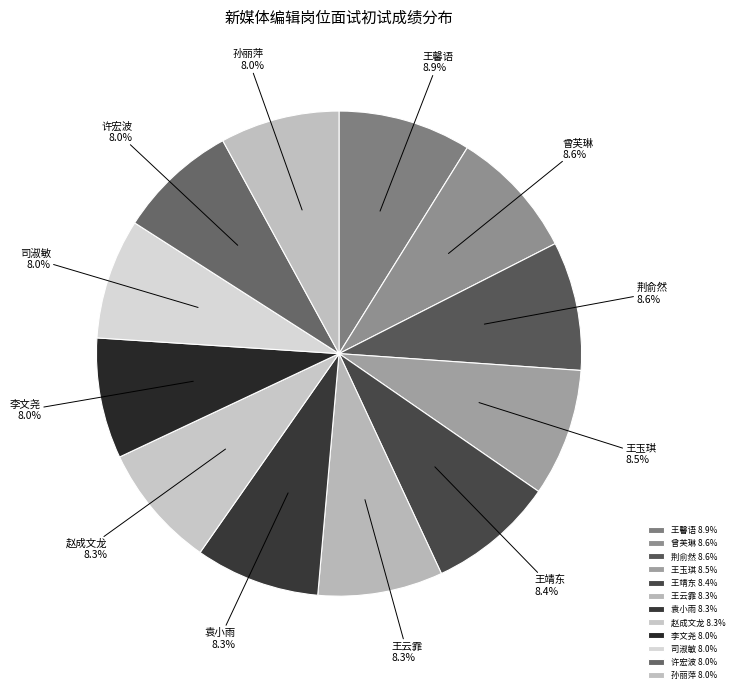

Is 许宏波 the majority of the pie?

No